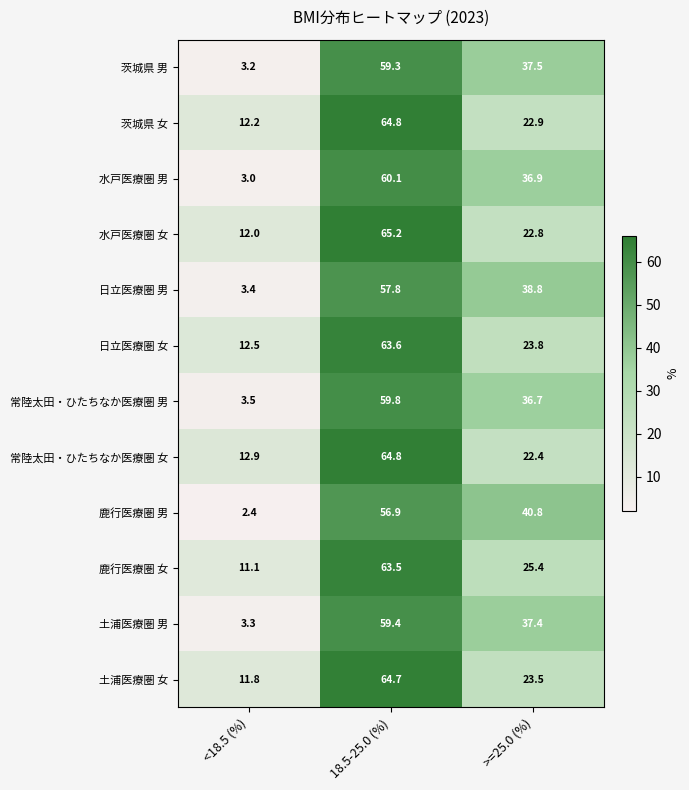

Is it true that 茨城県 女 equals 29.9 at >=25.0 (%)?

False